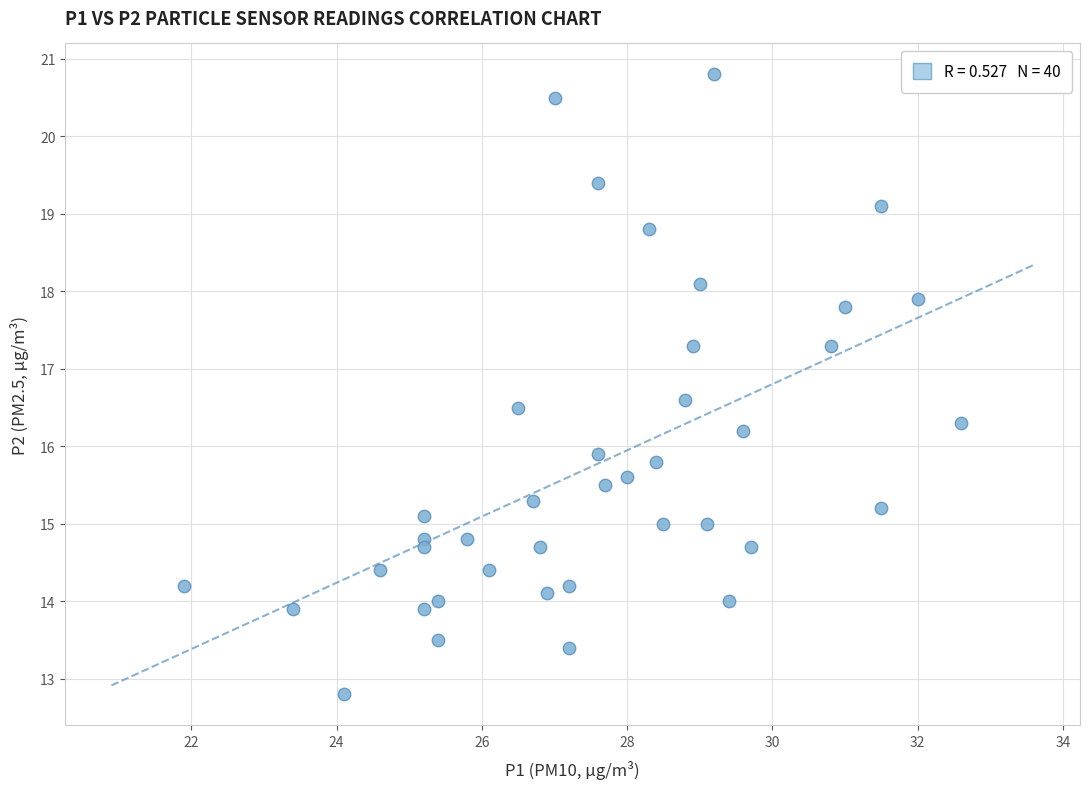

What is the range of X values (max minus min)?

10.7